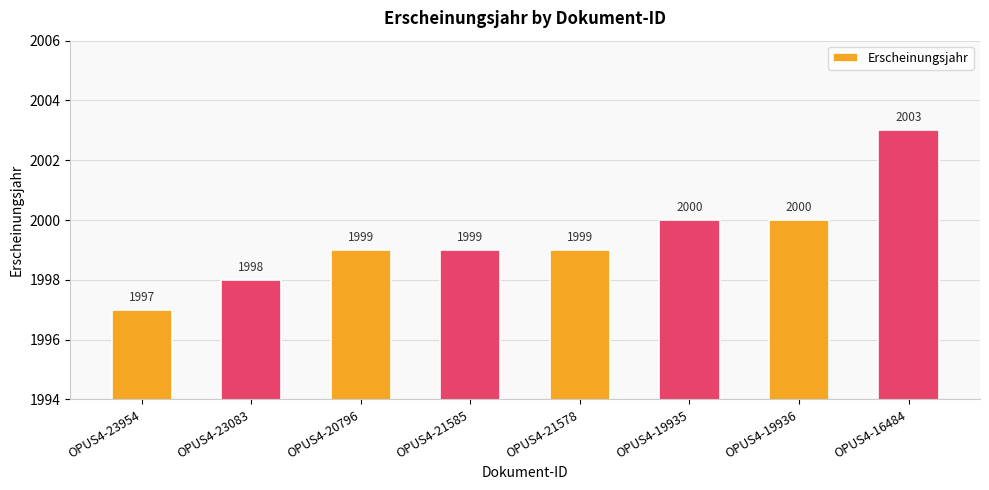

Which category has the highest value across all series?

OPUS4-16484